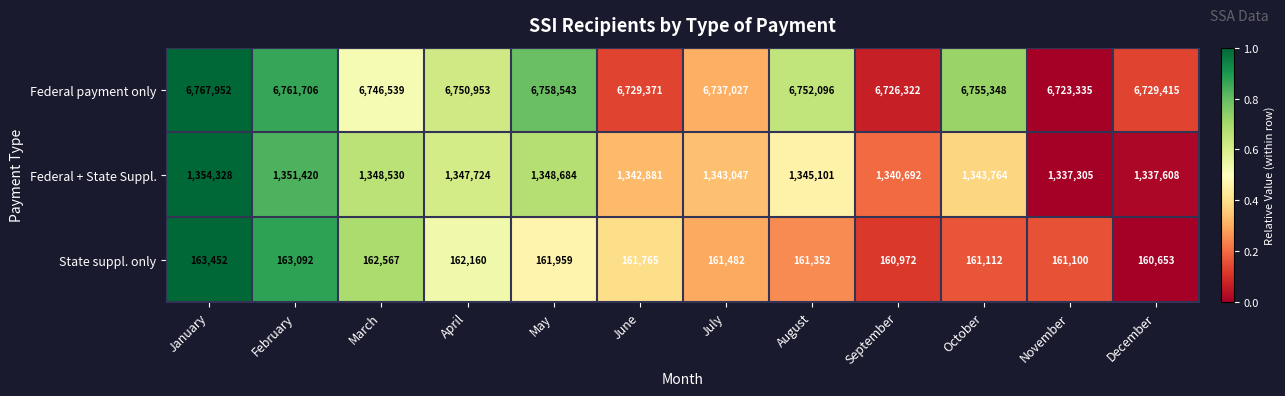

What is the highest value of the Federal payment only series?

6767952